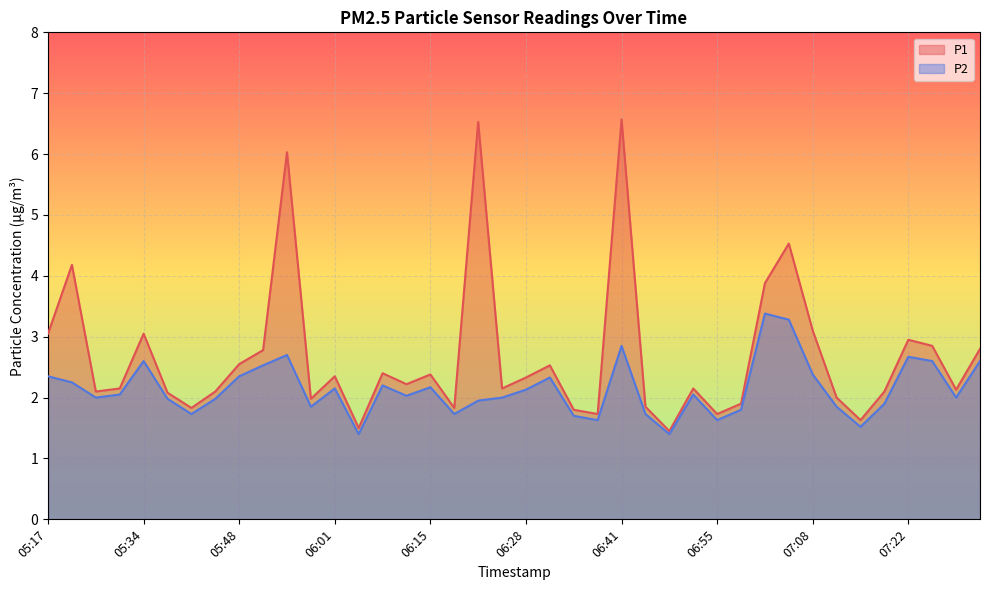

How many interior local peaks does the P1 series have?

12